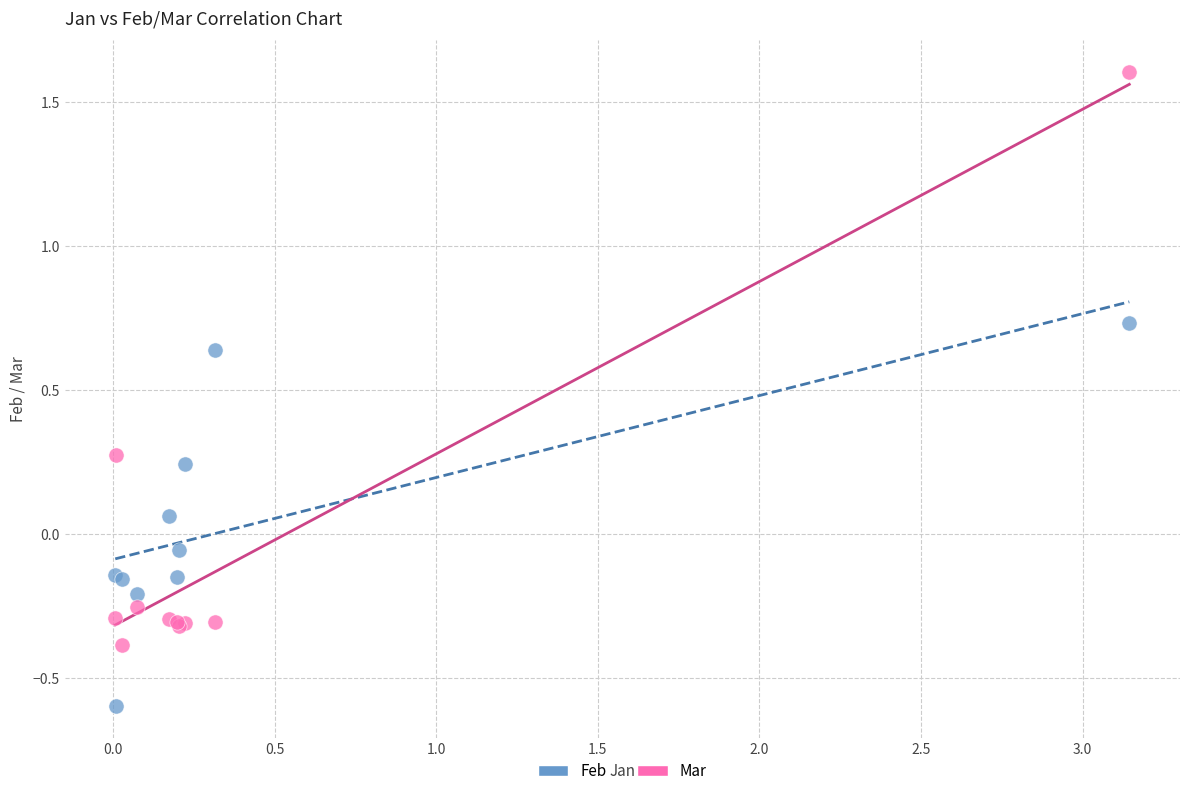

What are all the series names shown in the legend?

Feb, Mar